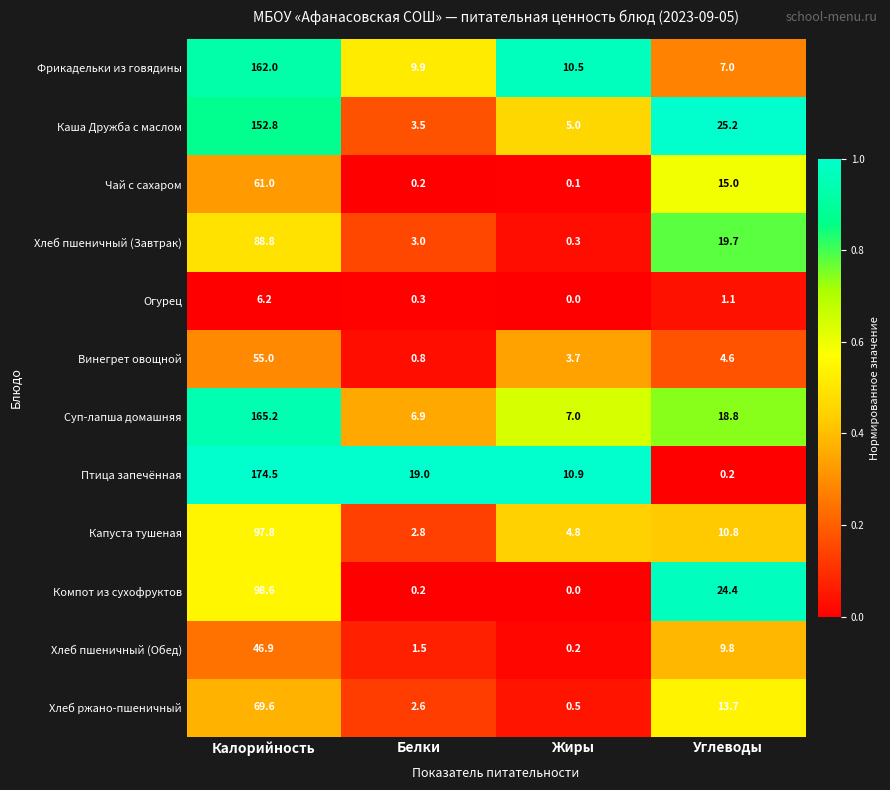

Count the number of data series in this chart.

12